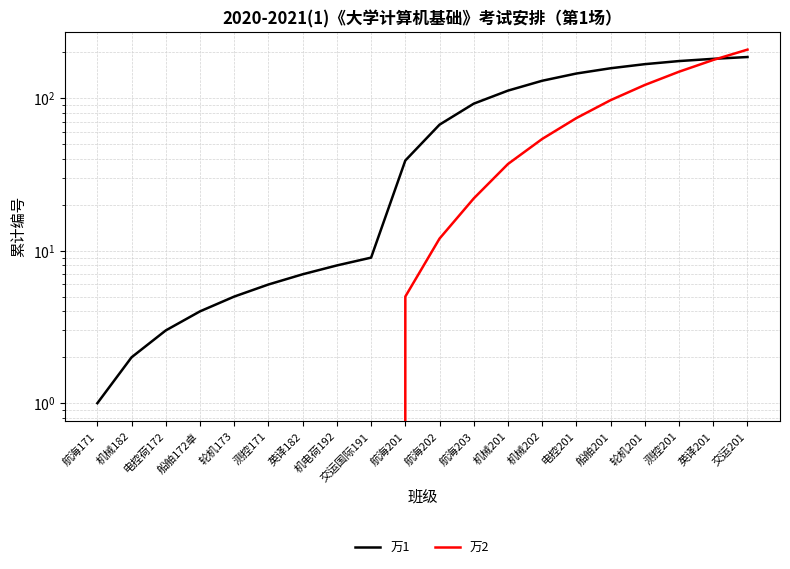

Between which two adjacent categories do 万2 and 万1 first intersect?

英译201 and 交运201